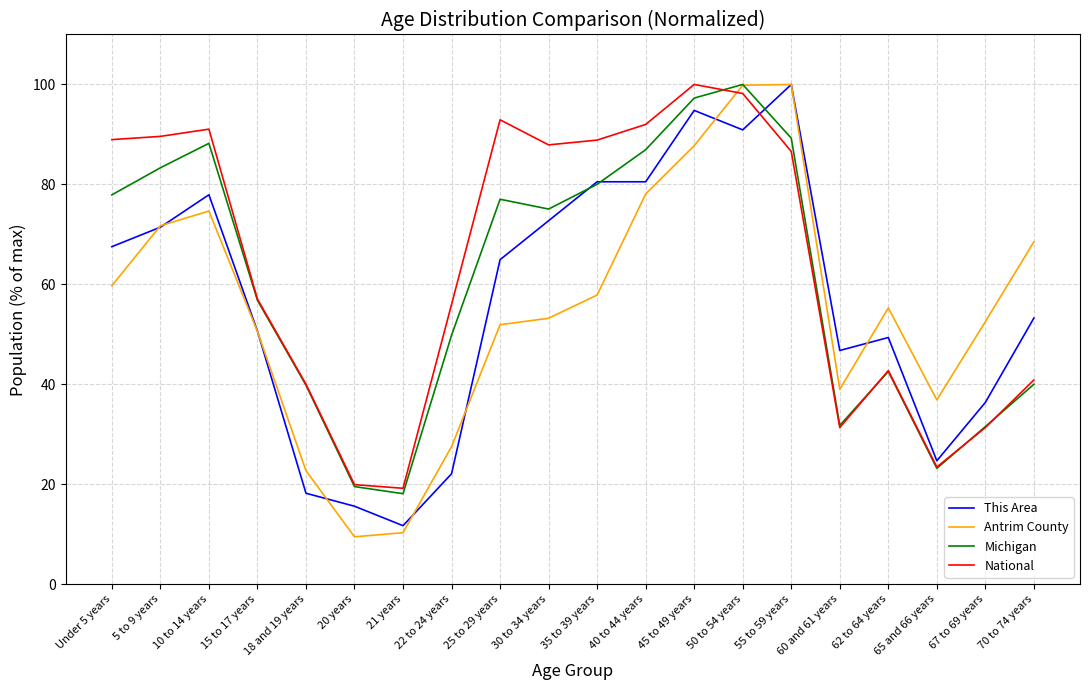

The value of Michigan at 22 to 24 years is 10.3. True or false?

False